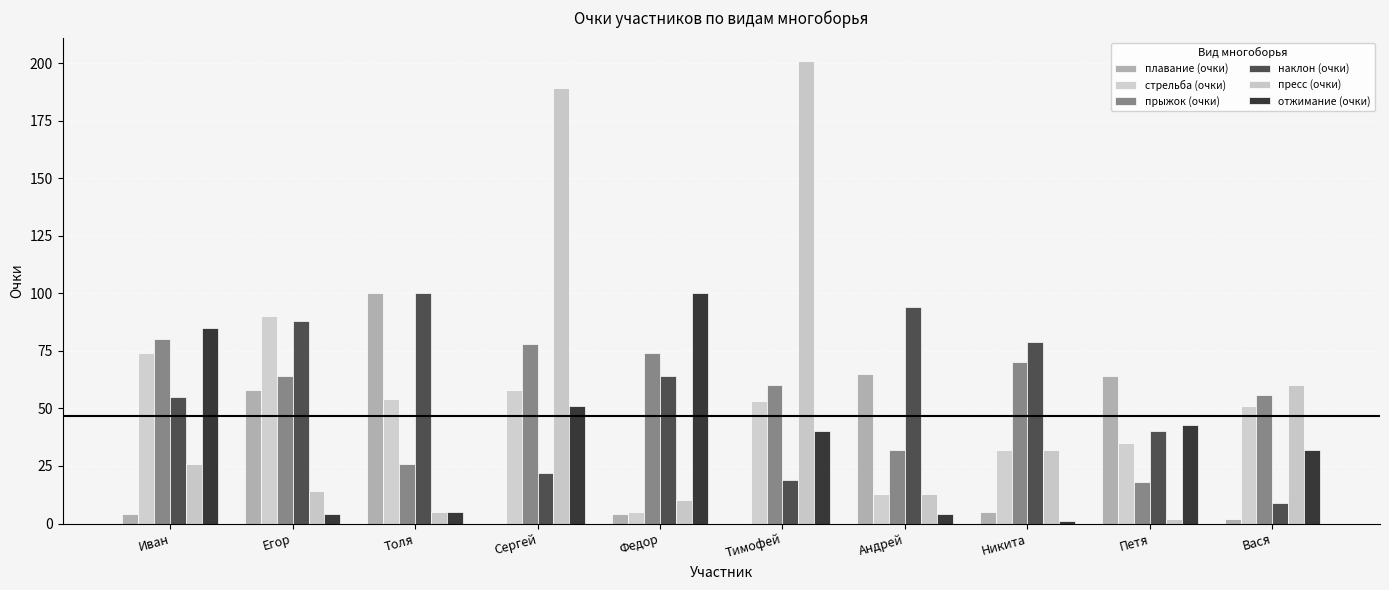

What is the approximate value of стрельба (очки) at Петя?

35